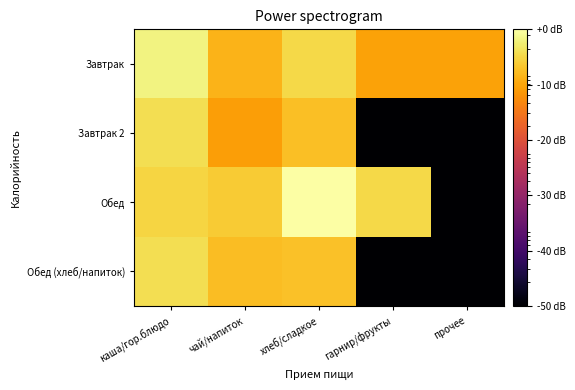

Reading left to right, extract all data points from this chart.

Завтрак: каша/гор.блюдо=264.0	чай/напиток=88.0	хлеб/сладкое=161.7	гарнир/фрукты=66.0	прочее=66.0
Завтрак 2: каша/гор.блюдо=179.0	чай/напиток=61.9	хлеб/сладкое=106.0	гарнир/фрукты=0.1	прочее=0.1
Обед: каша/гор.блюдо=151.7	чай/напиток=128.0	хлеб/сладкое=352.4	гарнир/фрукты=160.0	прочее=0.1
Обед (хлеб/напиток): каша/гор.блюдо=179.2	чай/напиток=104.0	хлеб/сладкое=110.0	гарнир/фрукты=0.1	прочее=0.1